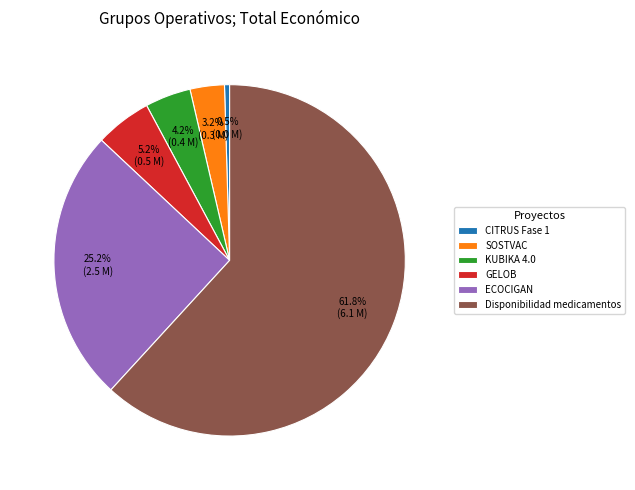

Combined, do Disponibilidad medicamentos and ECOCIGAN account for over 50%?

Yes